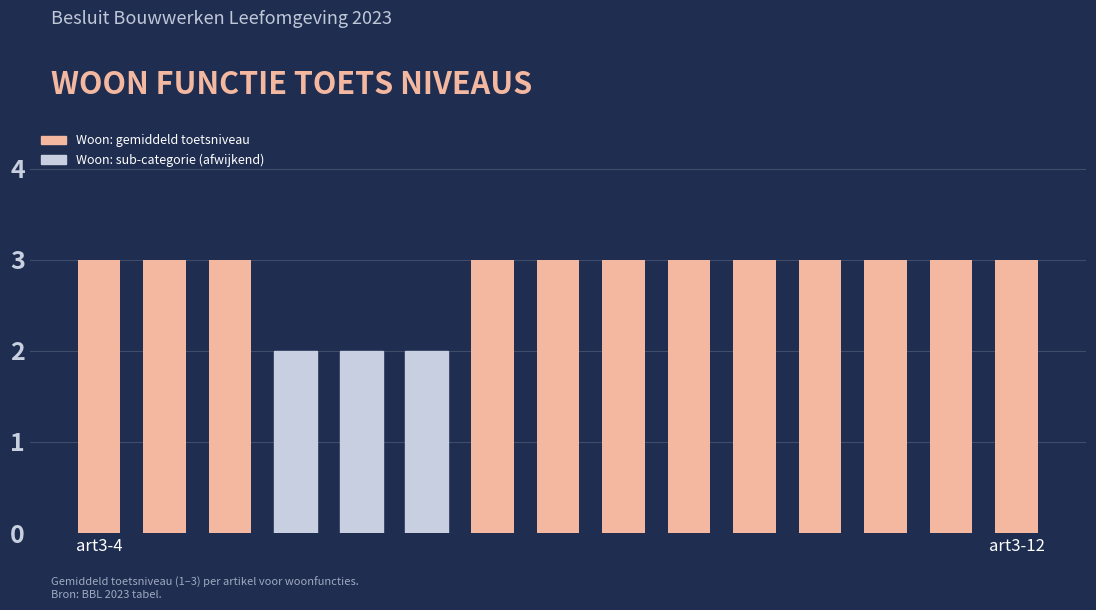

Reading right to left, extract all data points from this chart.

3	3	3	3	3	3	3	3	3	2	2	2	3	3	3